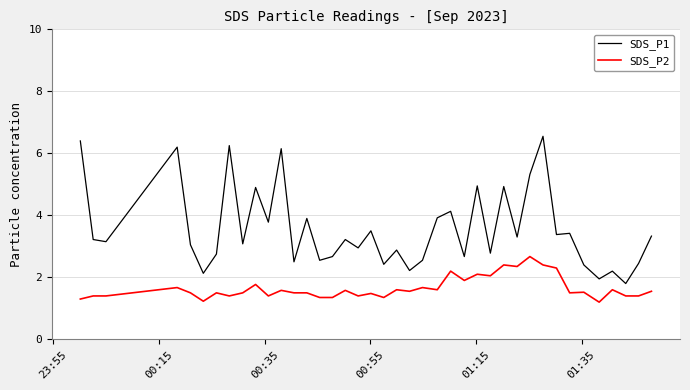

At how many categories does at least one series exceed 5?

6